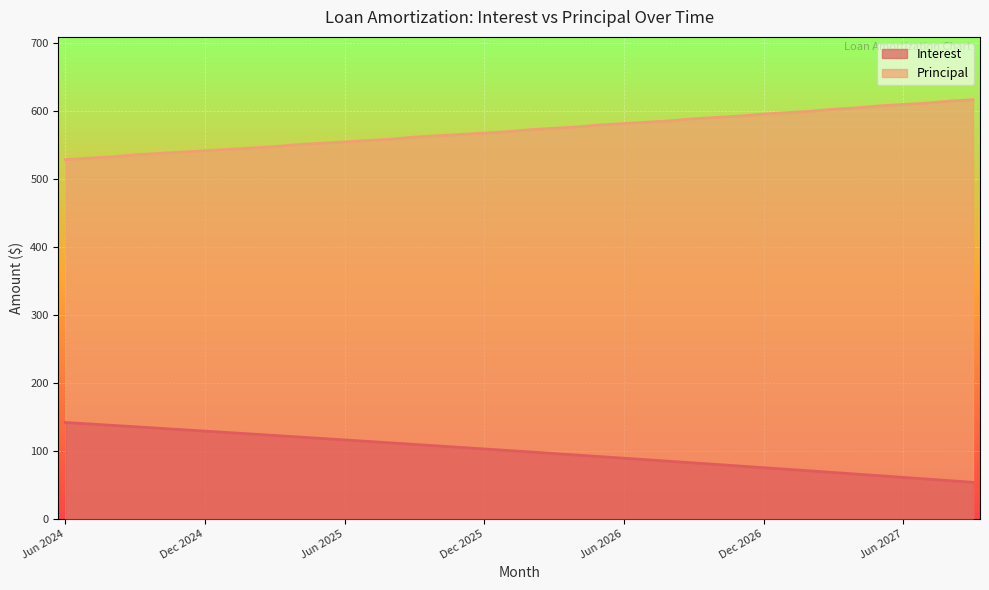

What is the maximum value shown in the chart?

616.0